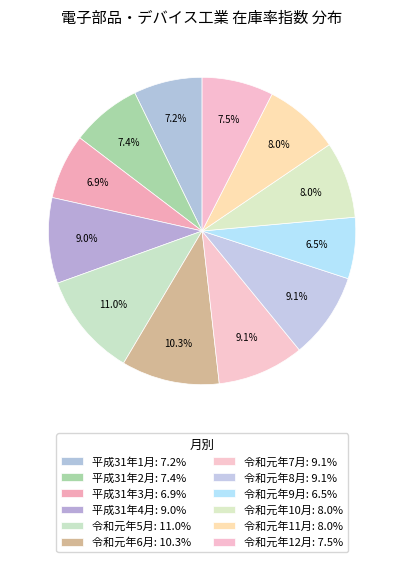

Does 令和元年12月 represent more than half of the total?

No